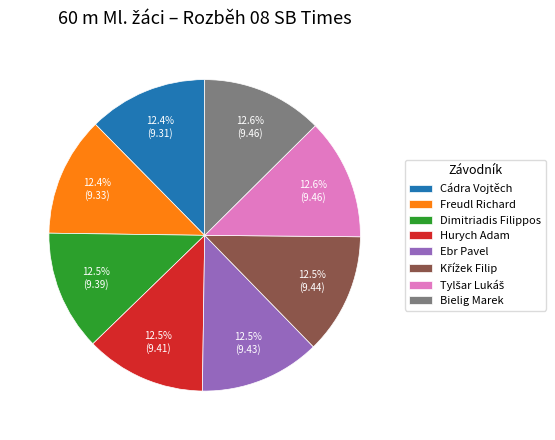

Is there a majority slice in this chart?

No